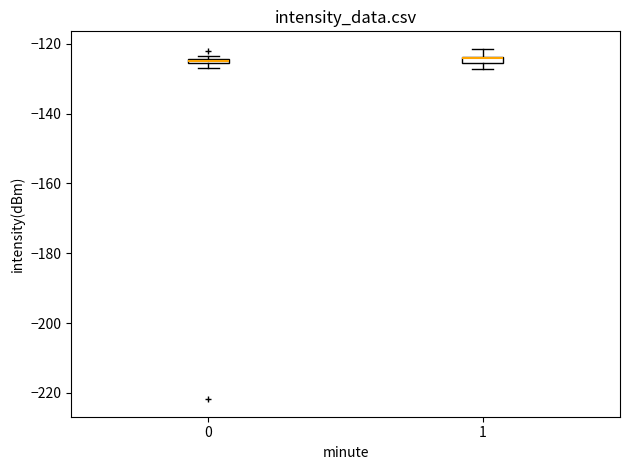

Where is the upper edge of the box at x = 0 on the y-axis? The values are not printed on the chart, so give them approximately, as read against the axis.

-124